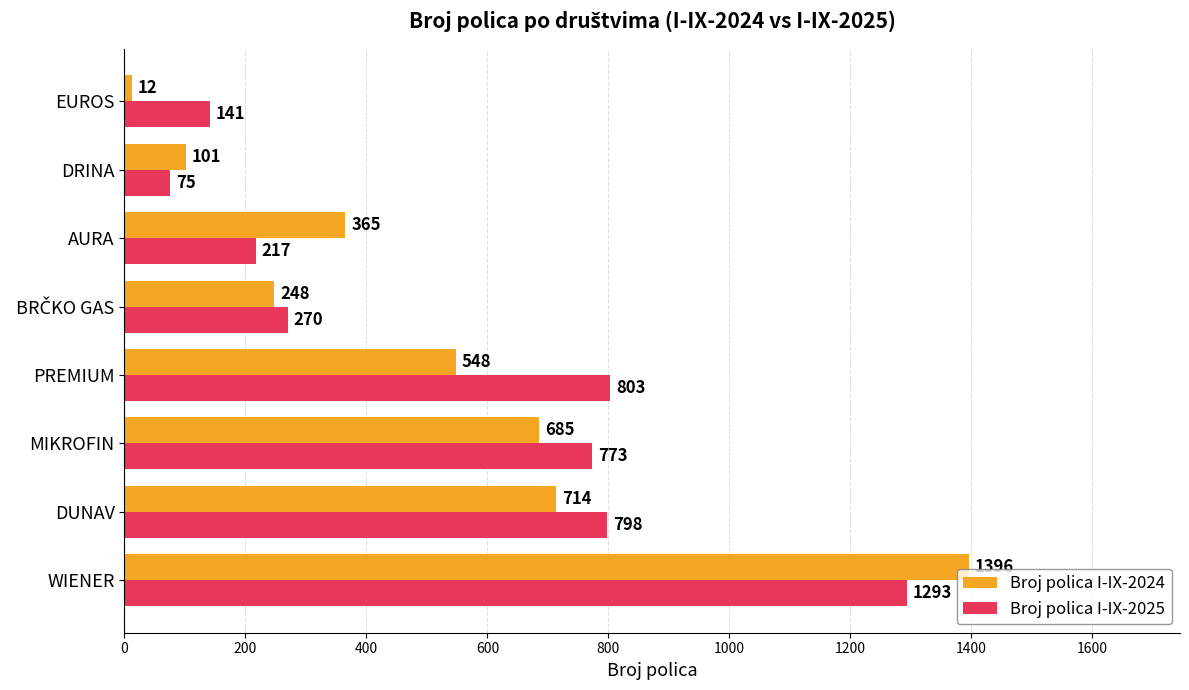

Where is Broj polica I-IX-2025 nearest to the value 684?

MIKROFIN